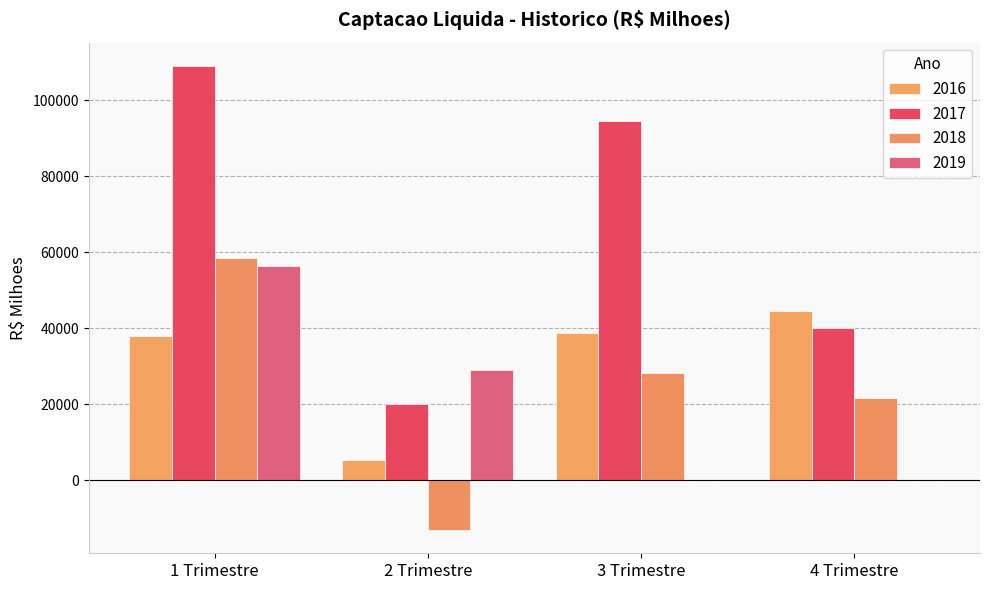

What is the approximate value of 2019 at 2 Trimestre?

28857.9